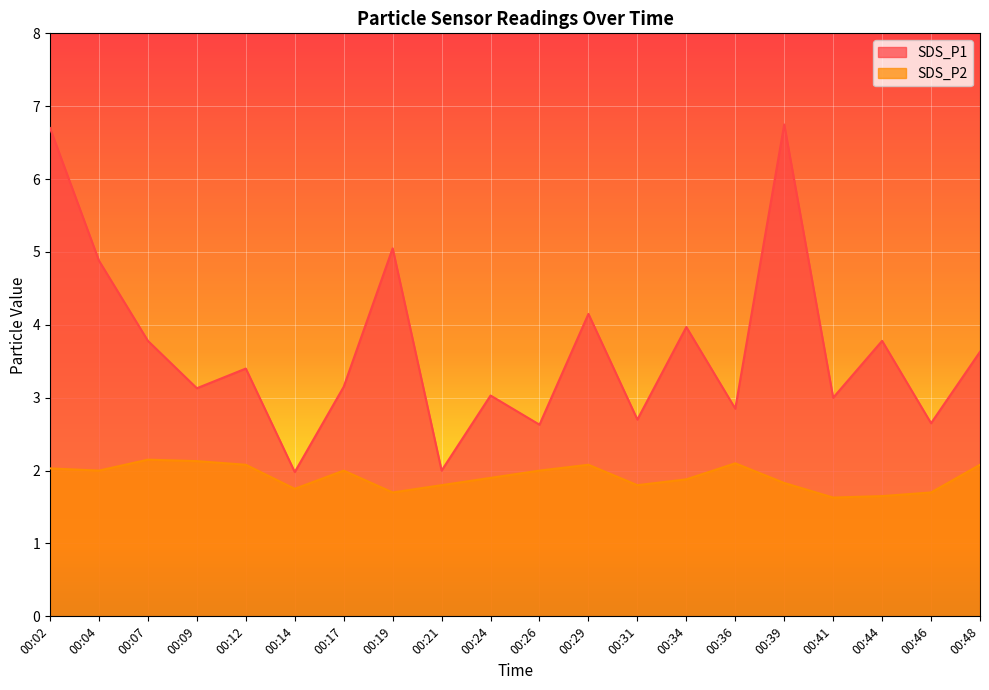

Which series has the largest total across all categories?

SDS_P1